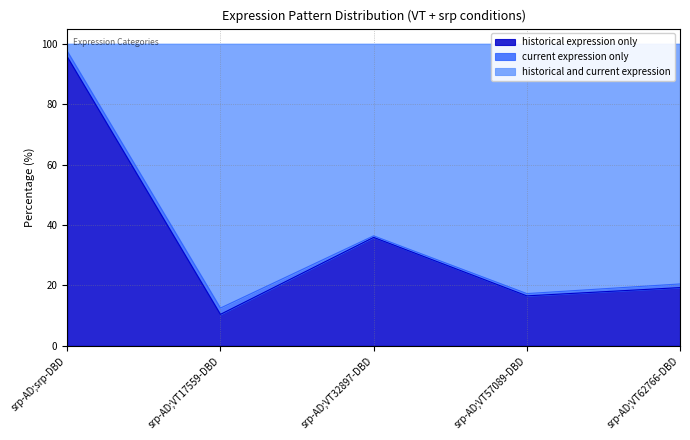

What are all the series names shown in the legend?

historical expression only, current expression only, historical and current expression